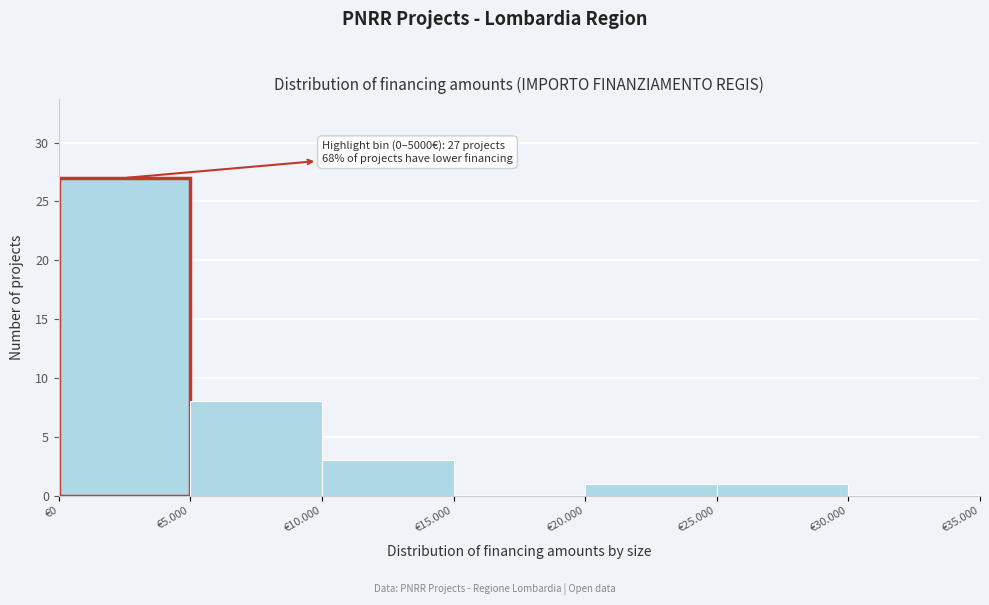

Reading right to left, extract all data points from this chart.

€30.000=0	€25.000=1	€20.000=1	€15.000=0	€10.000=3	€5.000=8	€0=27